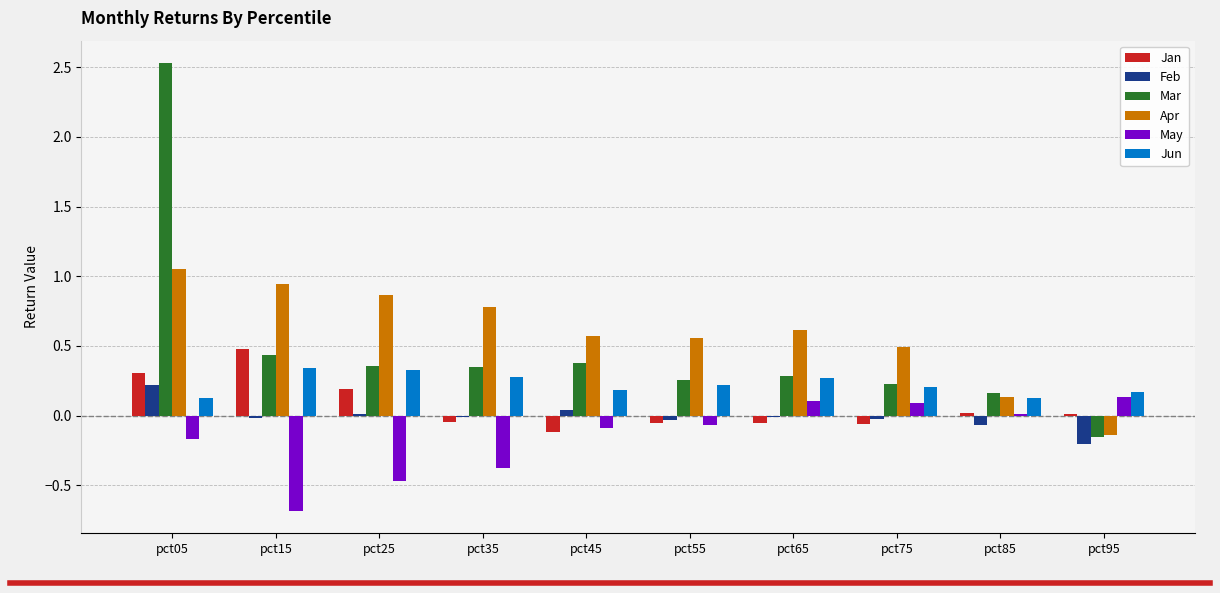

Does the chart contain stacked bars?

No